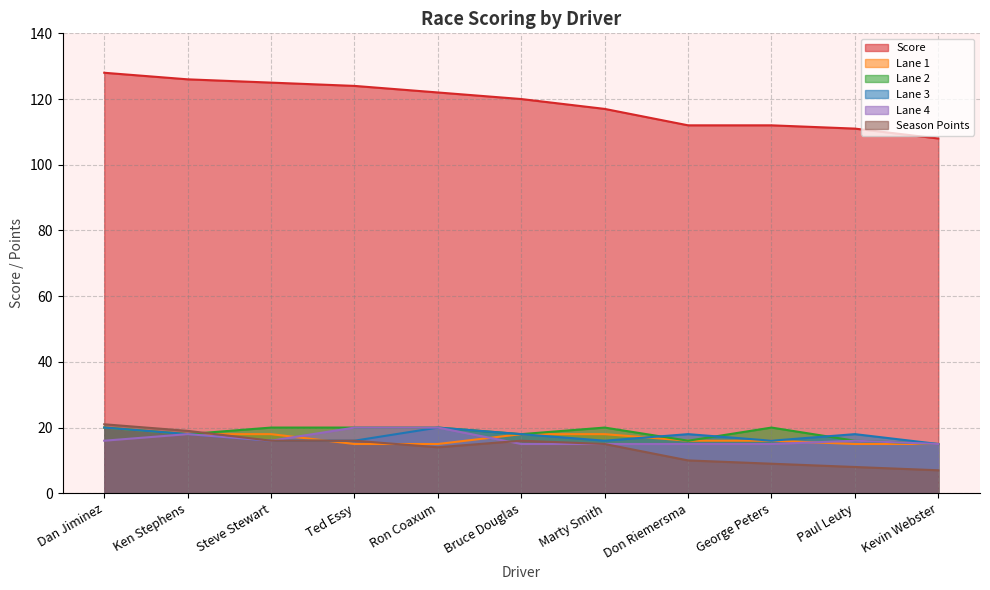

How many data points does each series have?

11